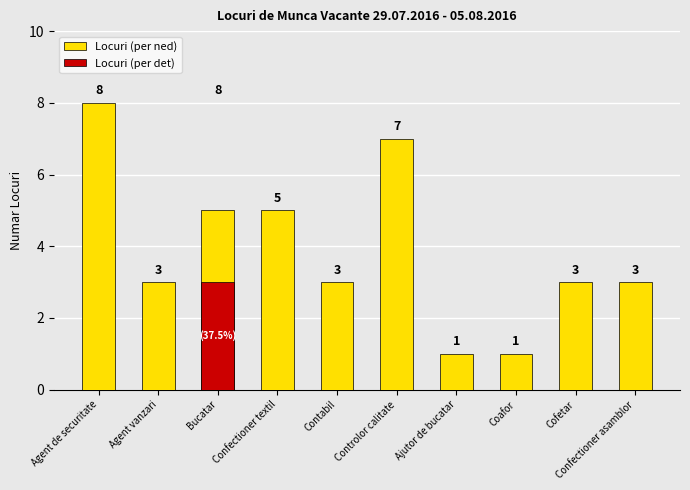

What is the total value across all series at Ajutor de bucatar?

1